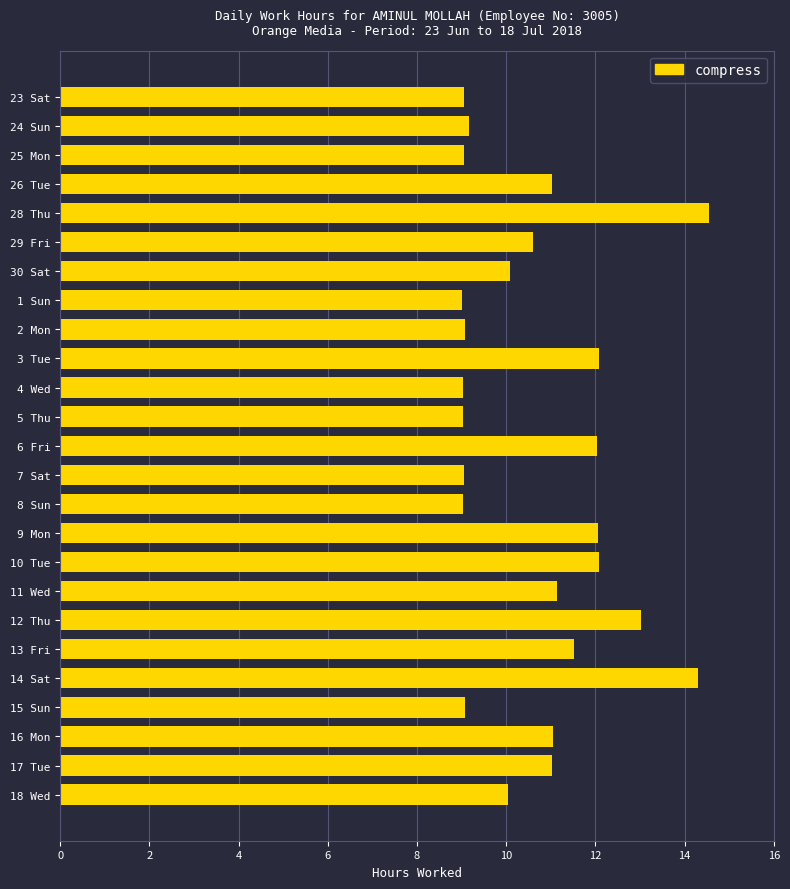

How many series are shown in this chart?

1